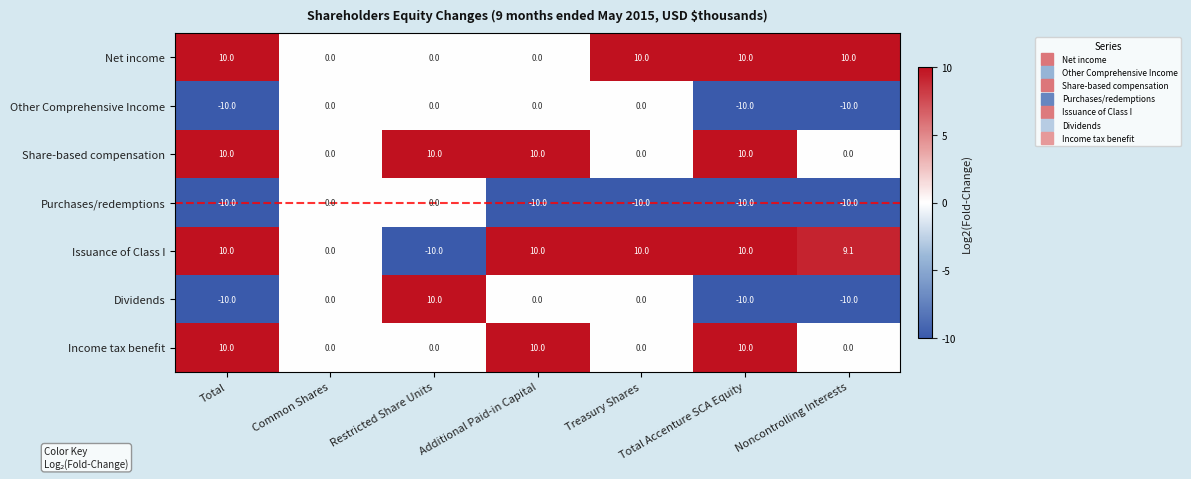

Is the value of Dividends at Total greater than the value of Share-based compensation at Noncontrolling Interests?

No